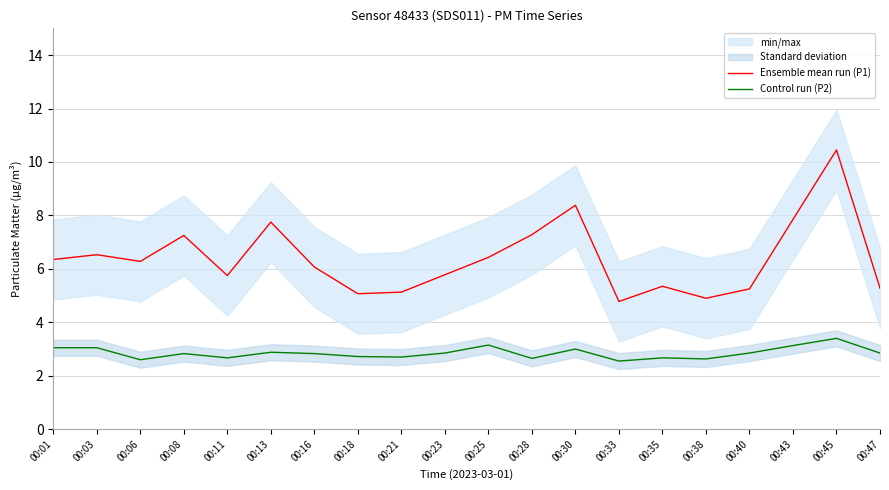

Count the number of categories in the chart.

20